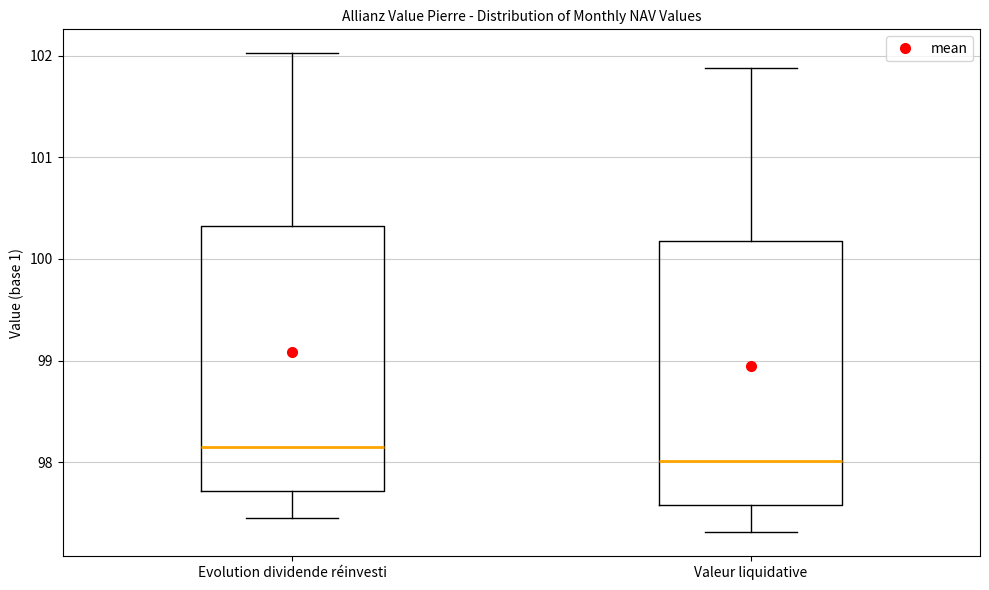

Reading left to right, read every box against the y-axis: the position of its median line, the range the box covers, and the ends of its whiskers. The values are not printed on the chart, so give them approximately, as read against the axis.

Evolution dividende réinvesti: median 98.1, box 97.7 to 100.3, whiskers 97.4 to 102.0
Valeur liquidative: median 98.0, box 97.6 to 100.2, whiskers 97.3 to 101.9